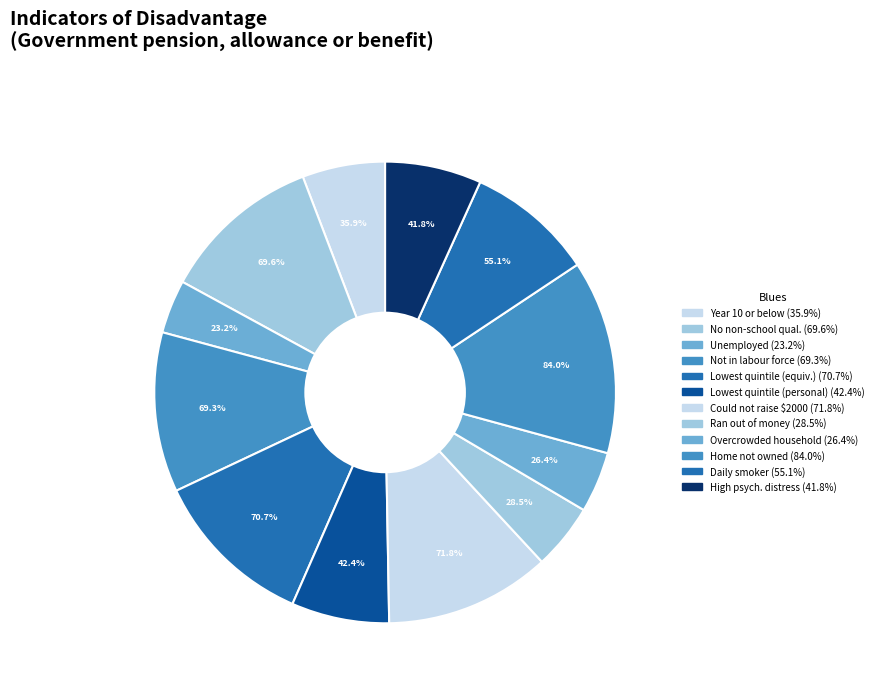

Is it true that In the lowest quintile of personal gross income is 7% of the pie?

True